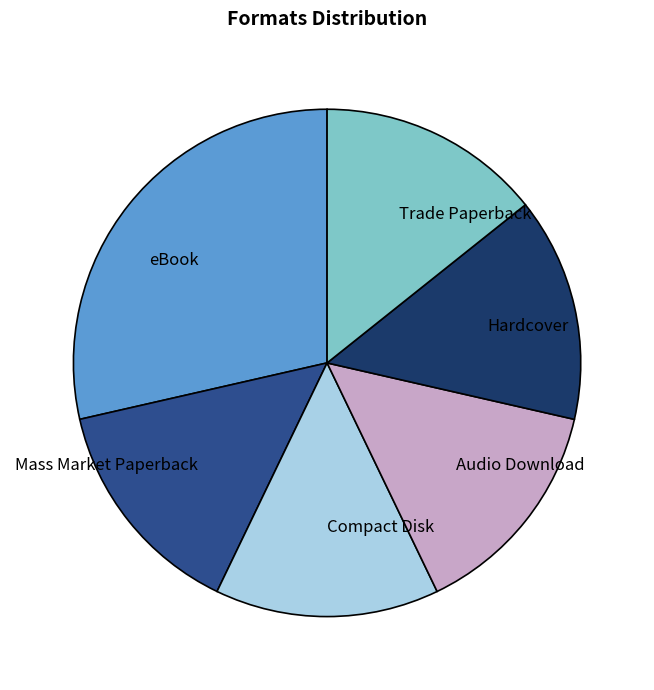

Approximately how many times larger is the value at Trade Paperback compared to eBook?

0.5